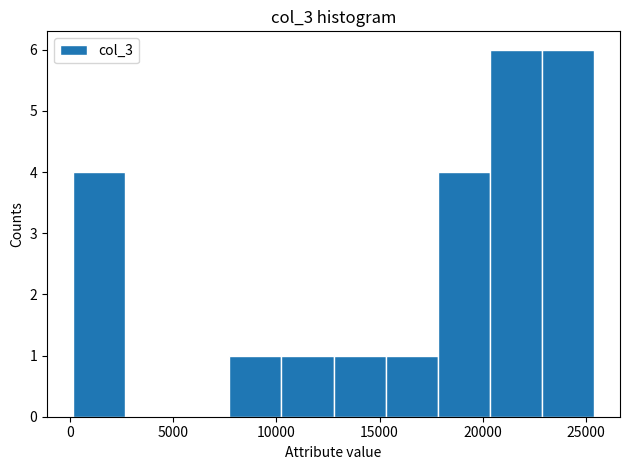

How tall is the bar that spans 18000 to 20500 on the x-axis? Neither the bar edges nor the heights are printed on the chart, so give them approximately, as read against the axes.

4